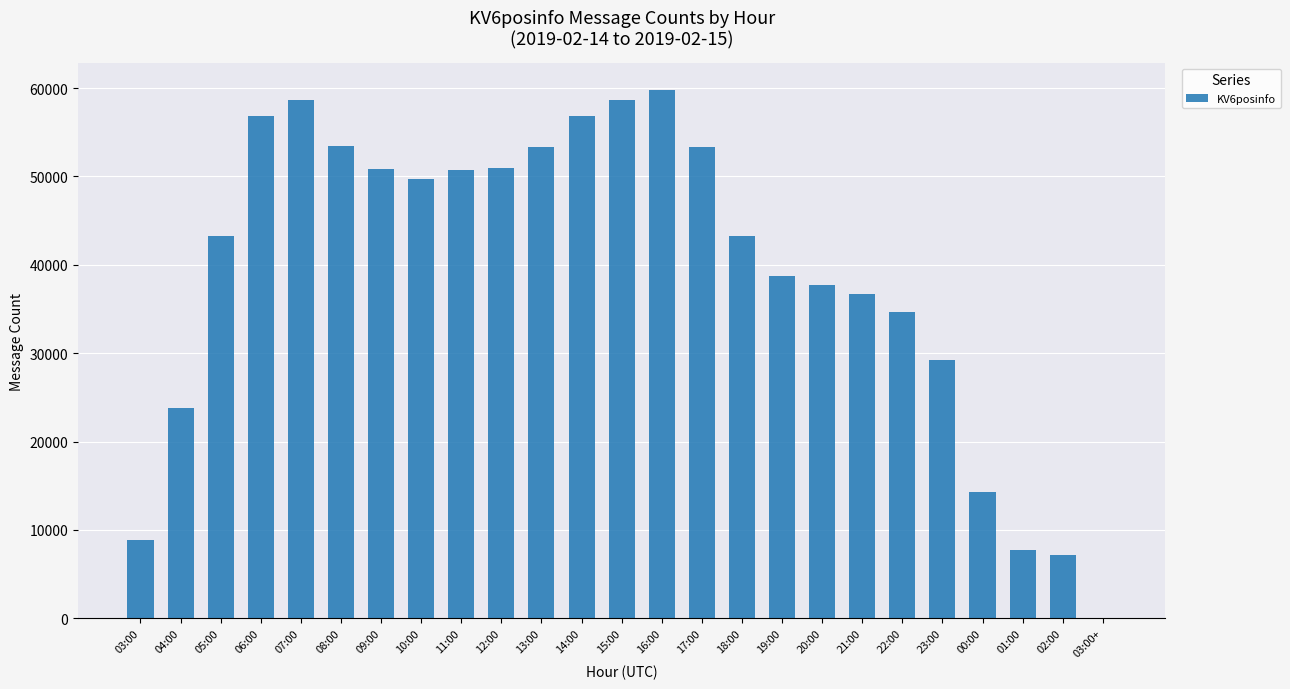

The value at 22:00 is 51904. True or false?

False